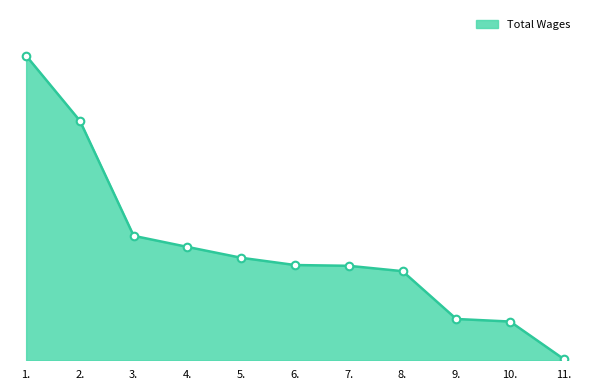

What is the ratio of the value at 6. to the value at 8.?

1.1